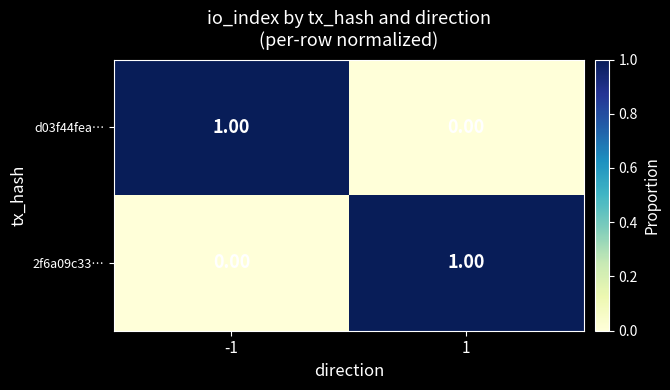

At -1, list the series in order from largest to smallest.

d03f44fea…, 2f6a09c33…